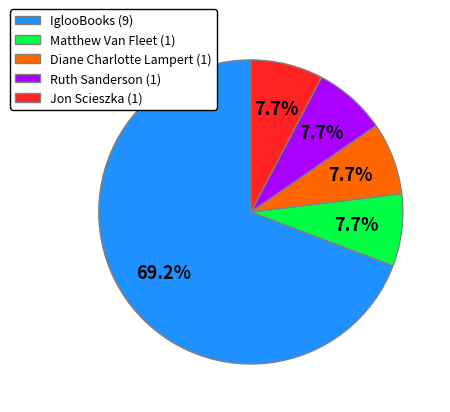

Combined, what portion of the pie is Diane Charlotte Lampert and Jon Scieszka?

15.4%